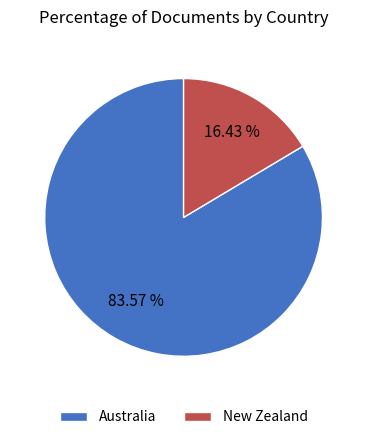

What percentage is the New Zealand slice, to the nearest percent?

16%